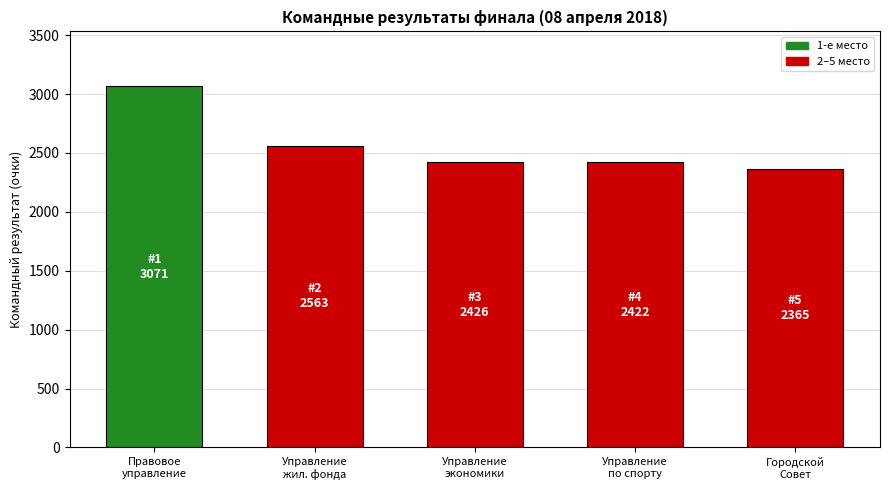

At which category does the chart reach its peak across all series?

Правовое
управление